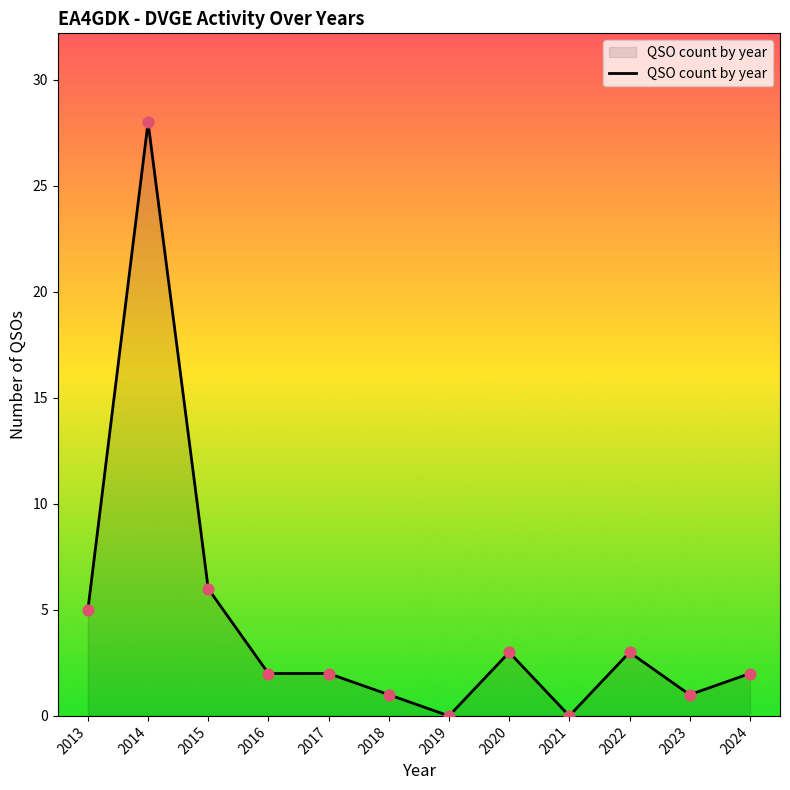

What is the change in value from 2019 to 2022?

+3